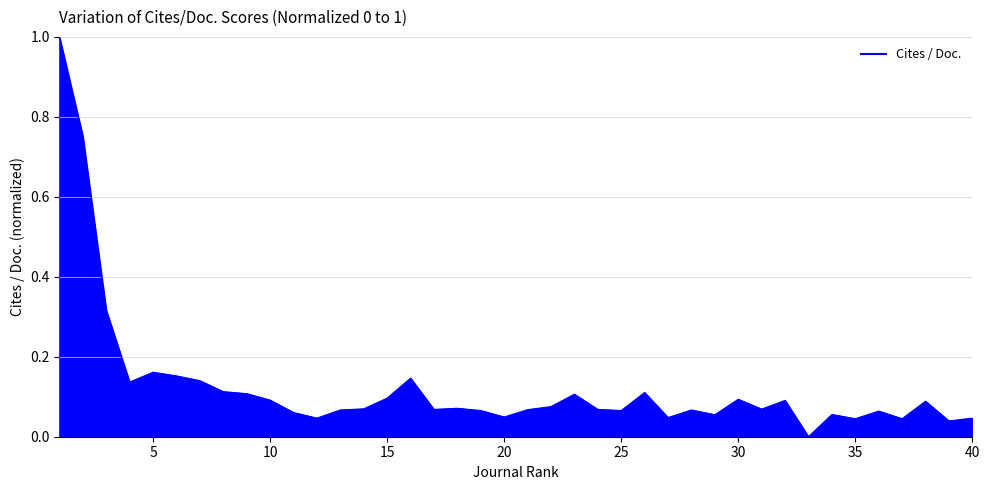

How many distinct data groups are displayed?

1